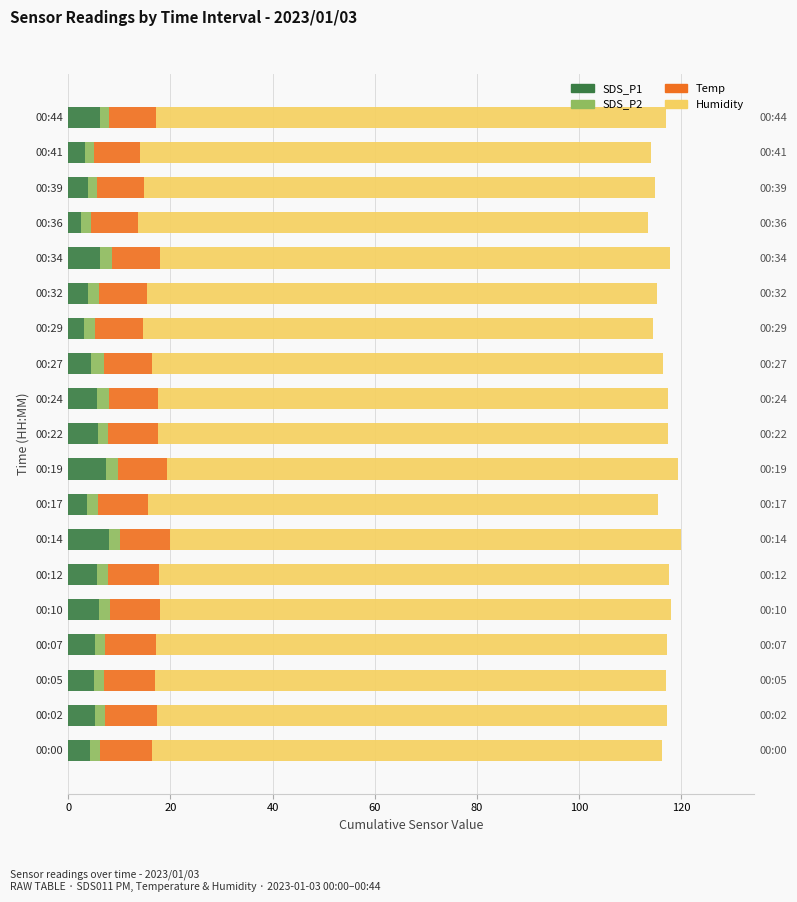

Count the number of categories in the chart.

19